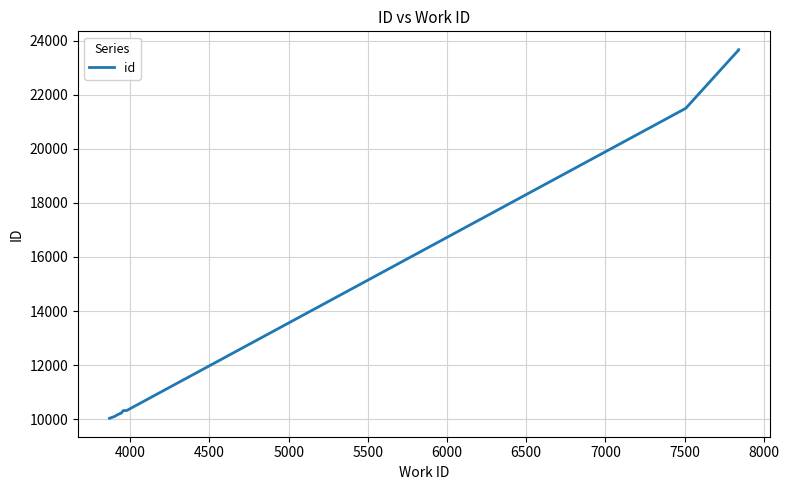

How many categories are shown in the chart?

10